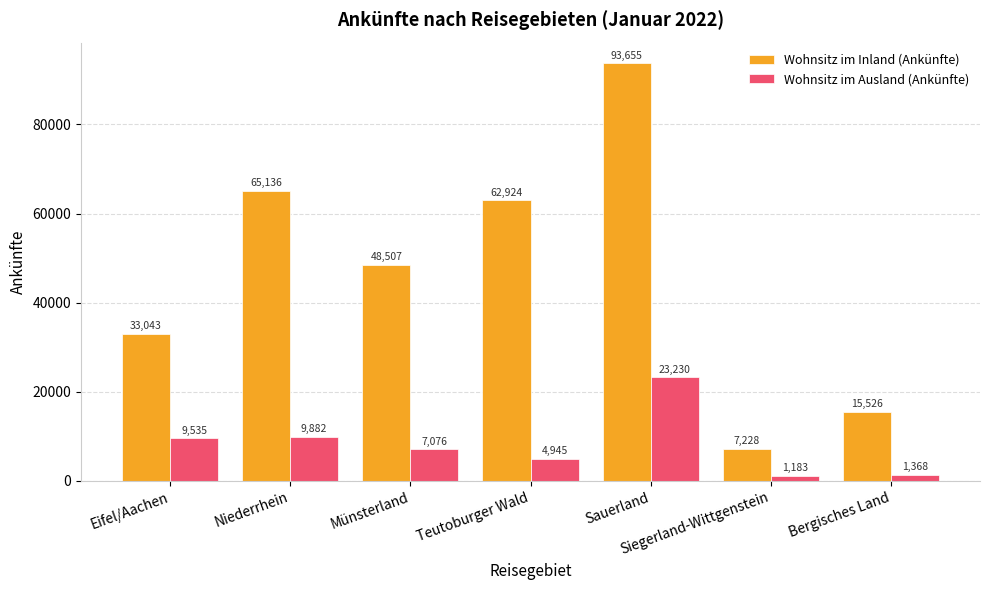

What is the spread (max minus min) of values at Bergisches Land?

14158